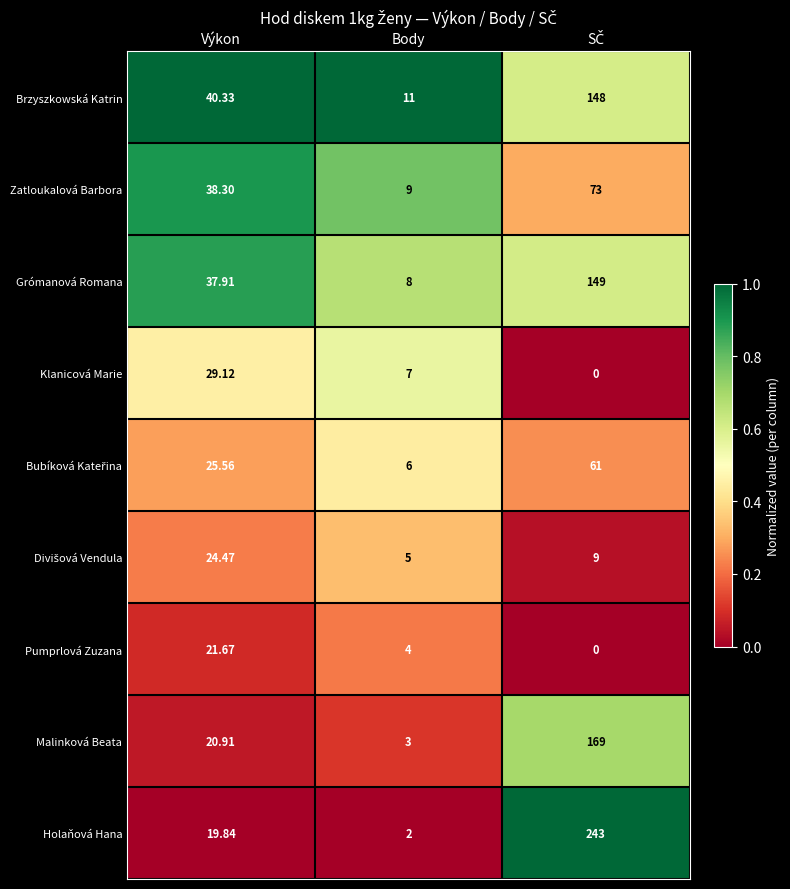

Which category has the lowest value in the Malinková Beata series?

Body